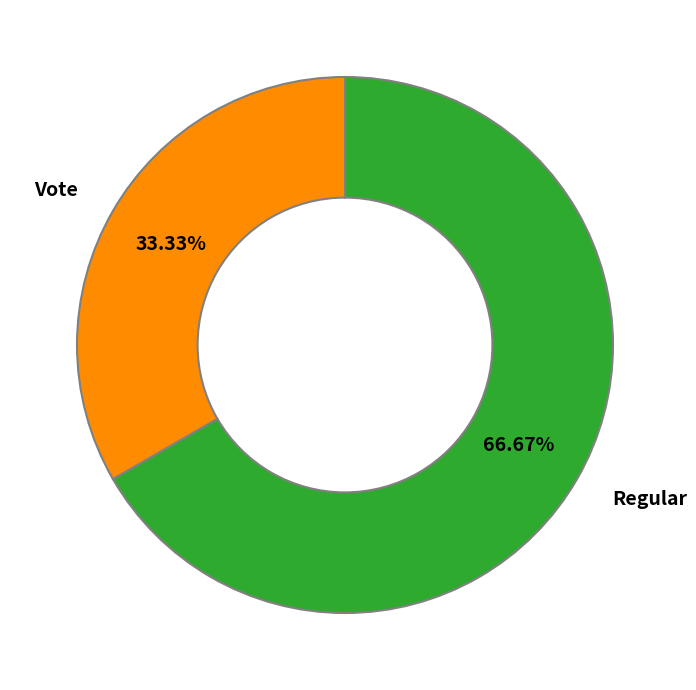

The Regular slice represents 72% of the pie. True or false?

False